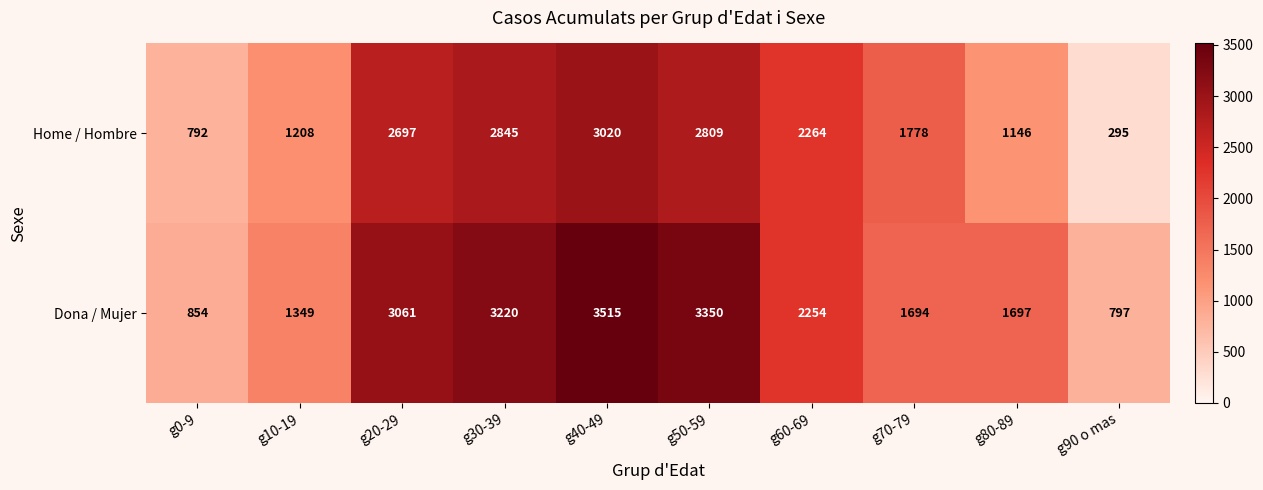

The value of Home / Hombre at g20-29 is 2697. True or false?

True